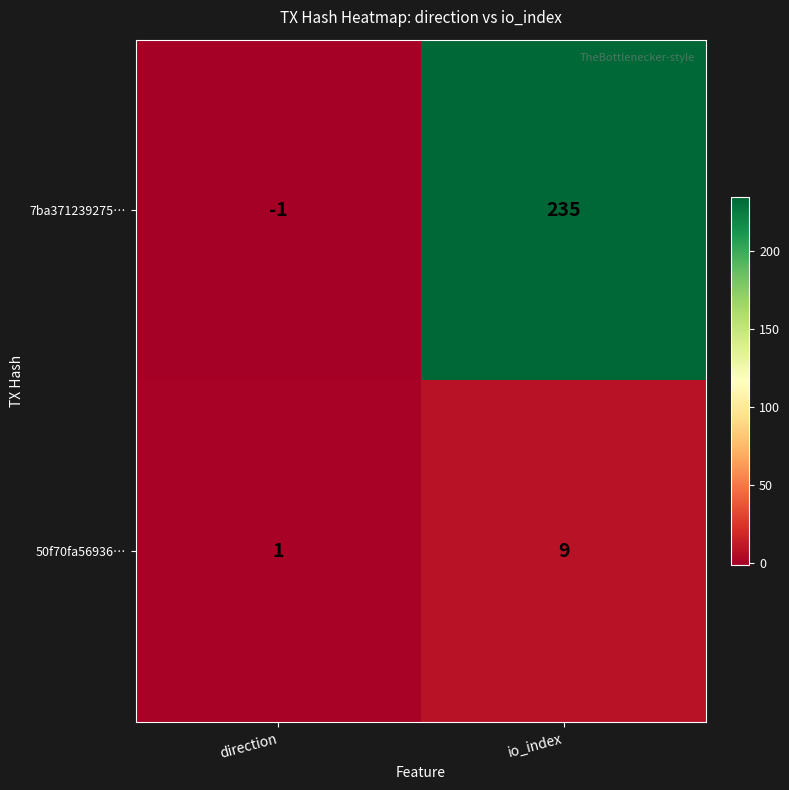

What is the approximate value of 50f70fa56936… at io_index?

9